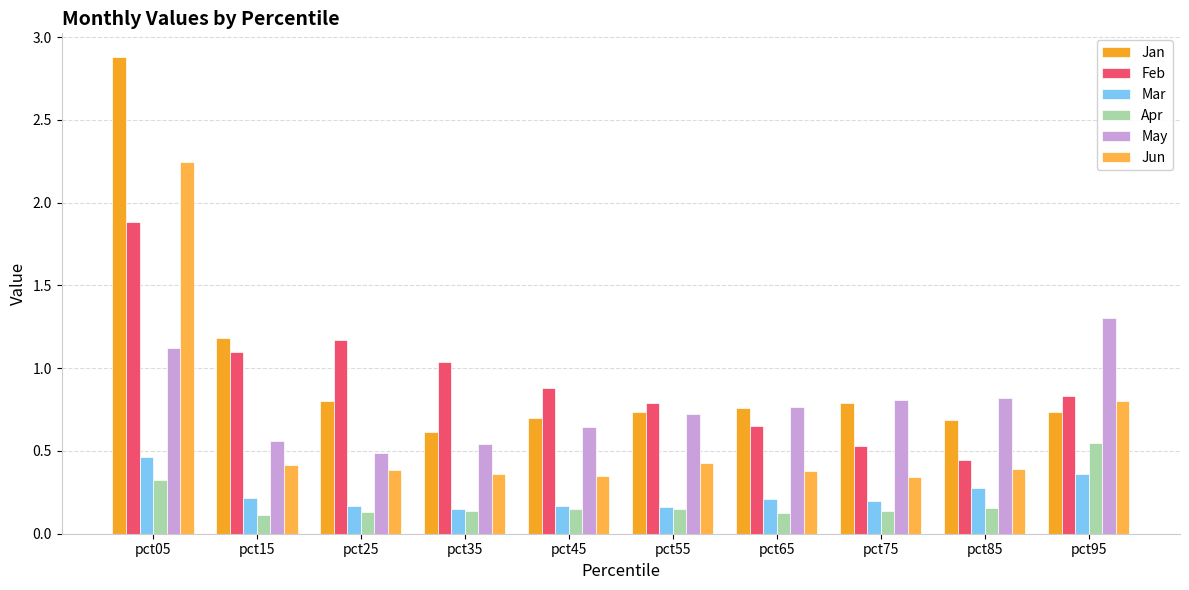

List the labels in order of May value, smallest first.

pct25, pct35, pct15, pct45, pct55, pct65, pct75, pct85, pct05, pct95